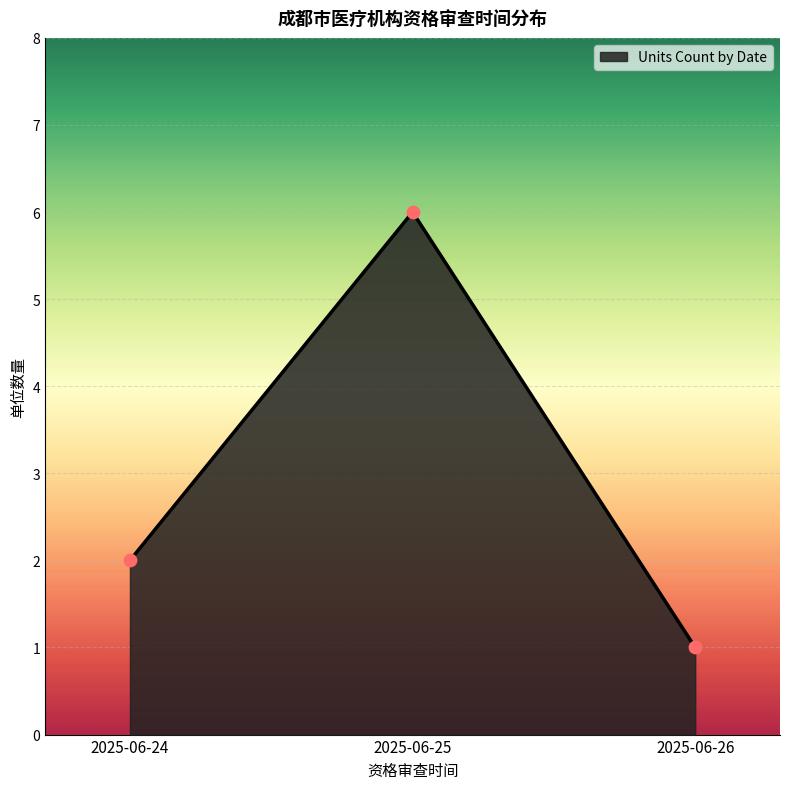

Approximately how many times larger is the value at 2025-06-24 compared to 2025-06-25?

0.3